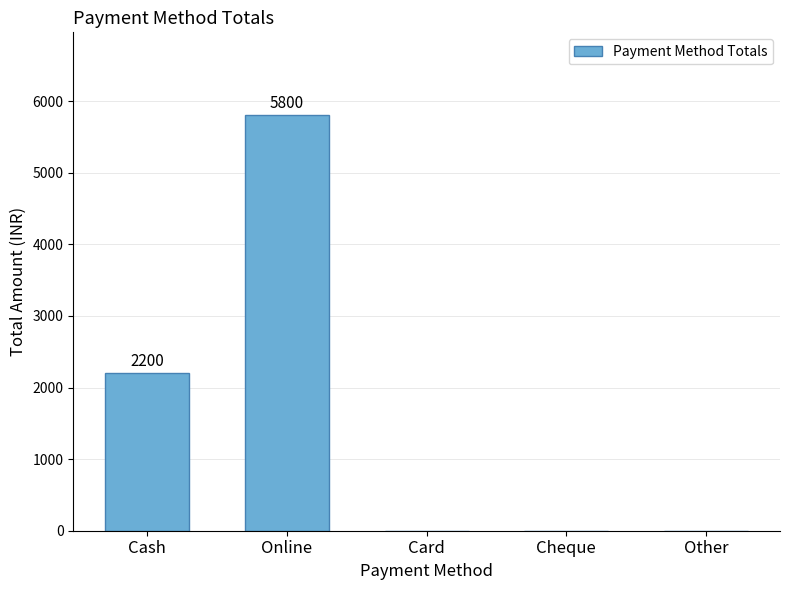

The chart shows a value of 2200 at Cash. True or false?

True